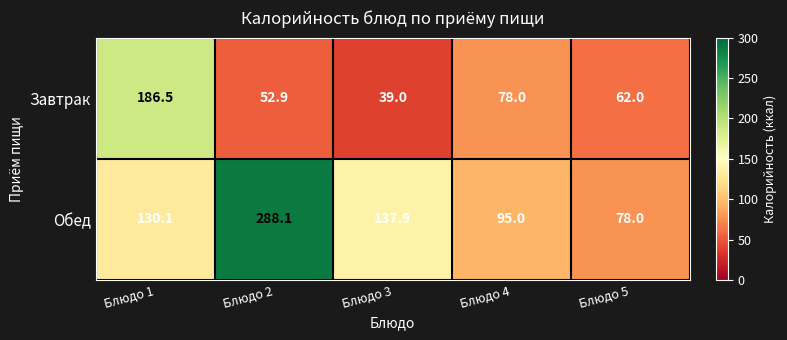

Reading left to right, what are all the values shown in this chart?

Завтрак: 186.5	52.9	39.0	78.0	62.0
Обед: 130.1	288.1	137.9	95.0	78.0